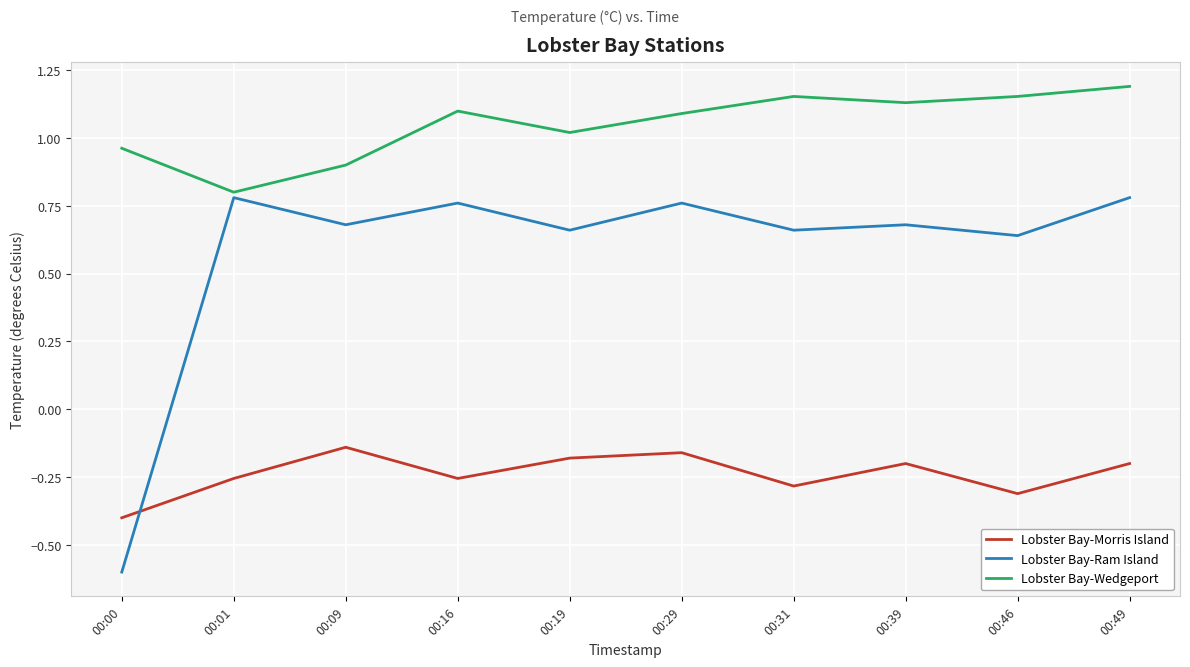

What is the total value across all series at 00:39?

1.6